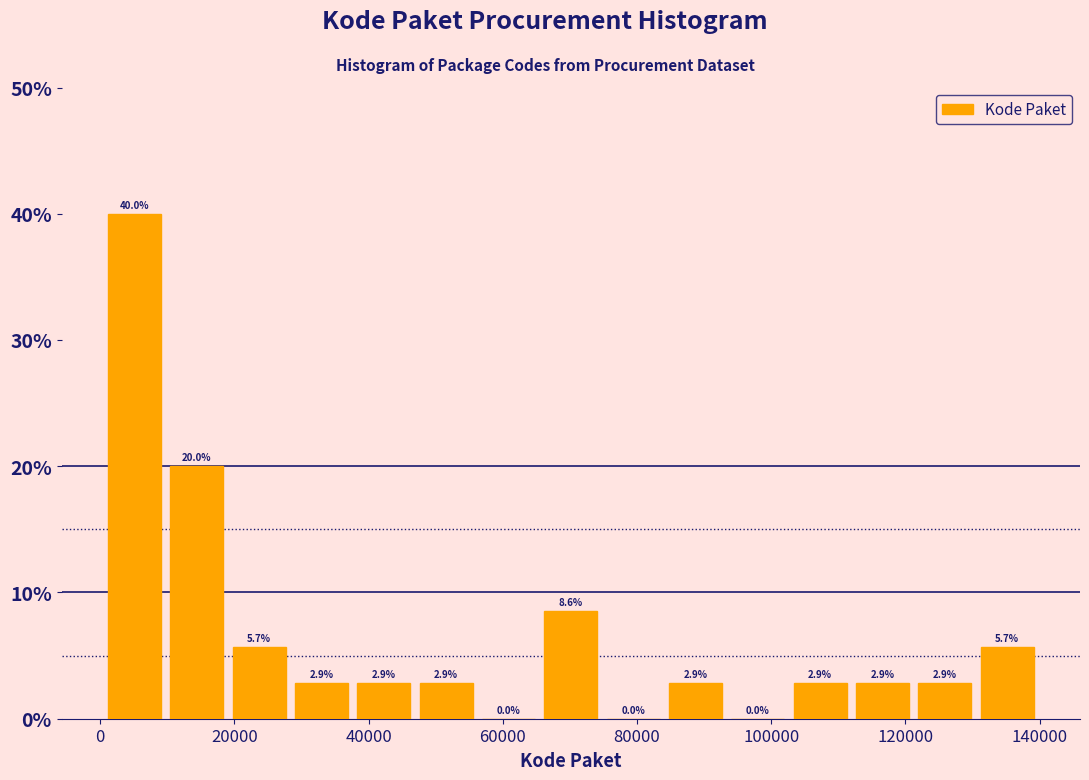

Which range on the x-axis has the tallest bar?

0 to 10000